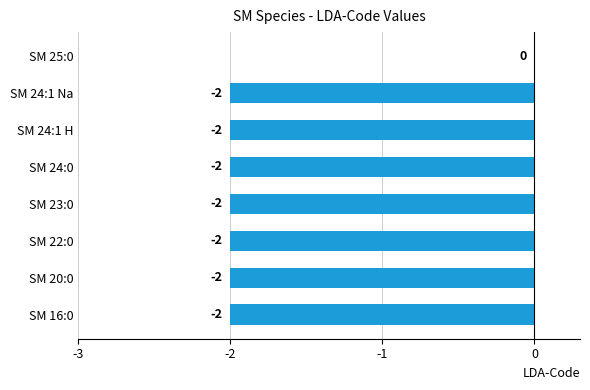

Is it true that the value at SM 24:1 Na is -2?

True